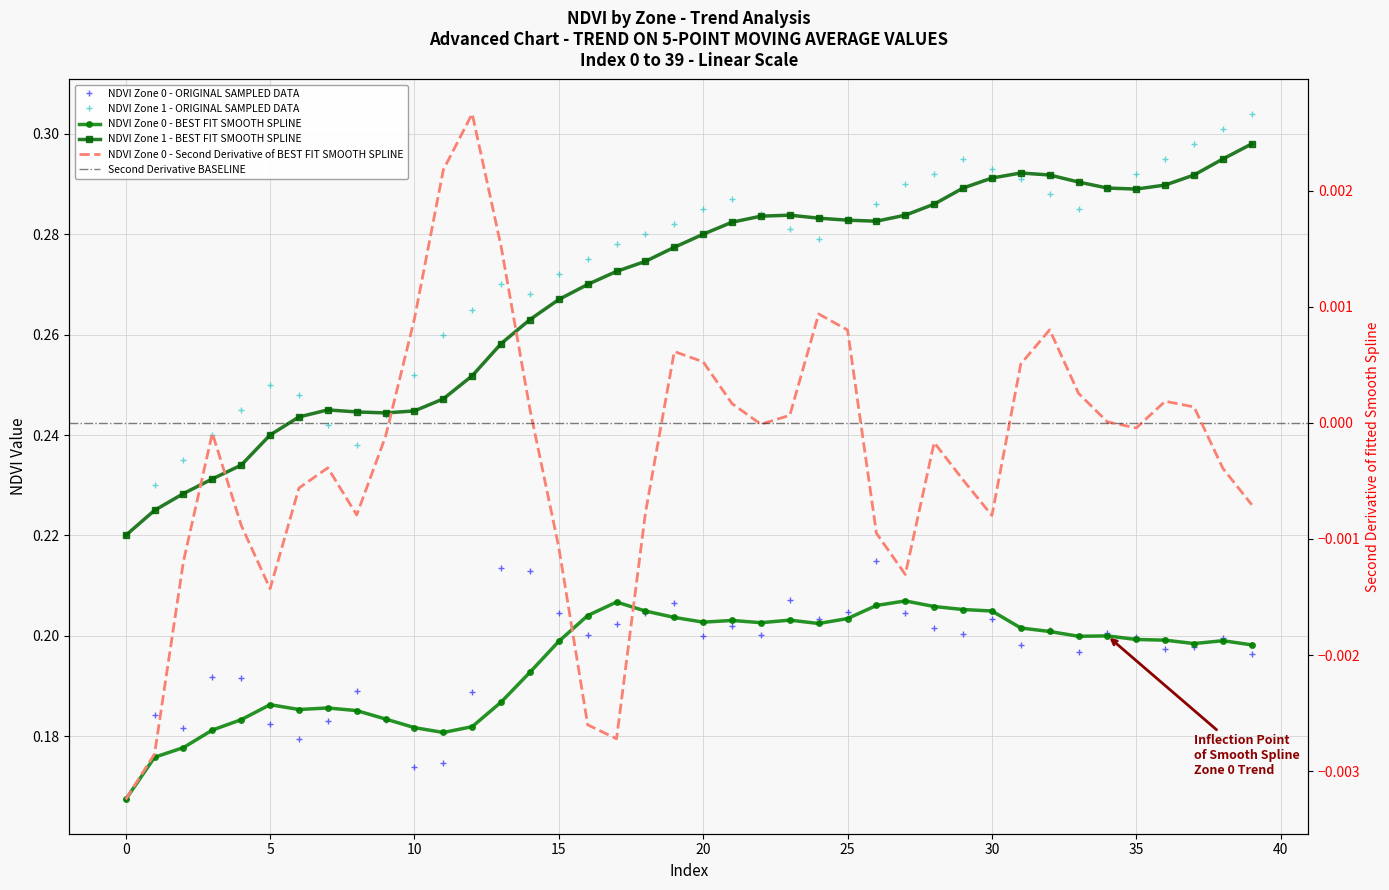

What is the sum of all NDVI Zone 1 values?

10.9